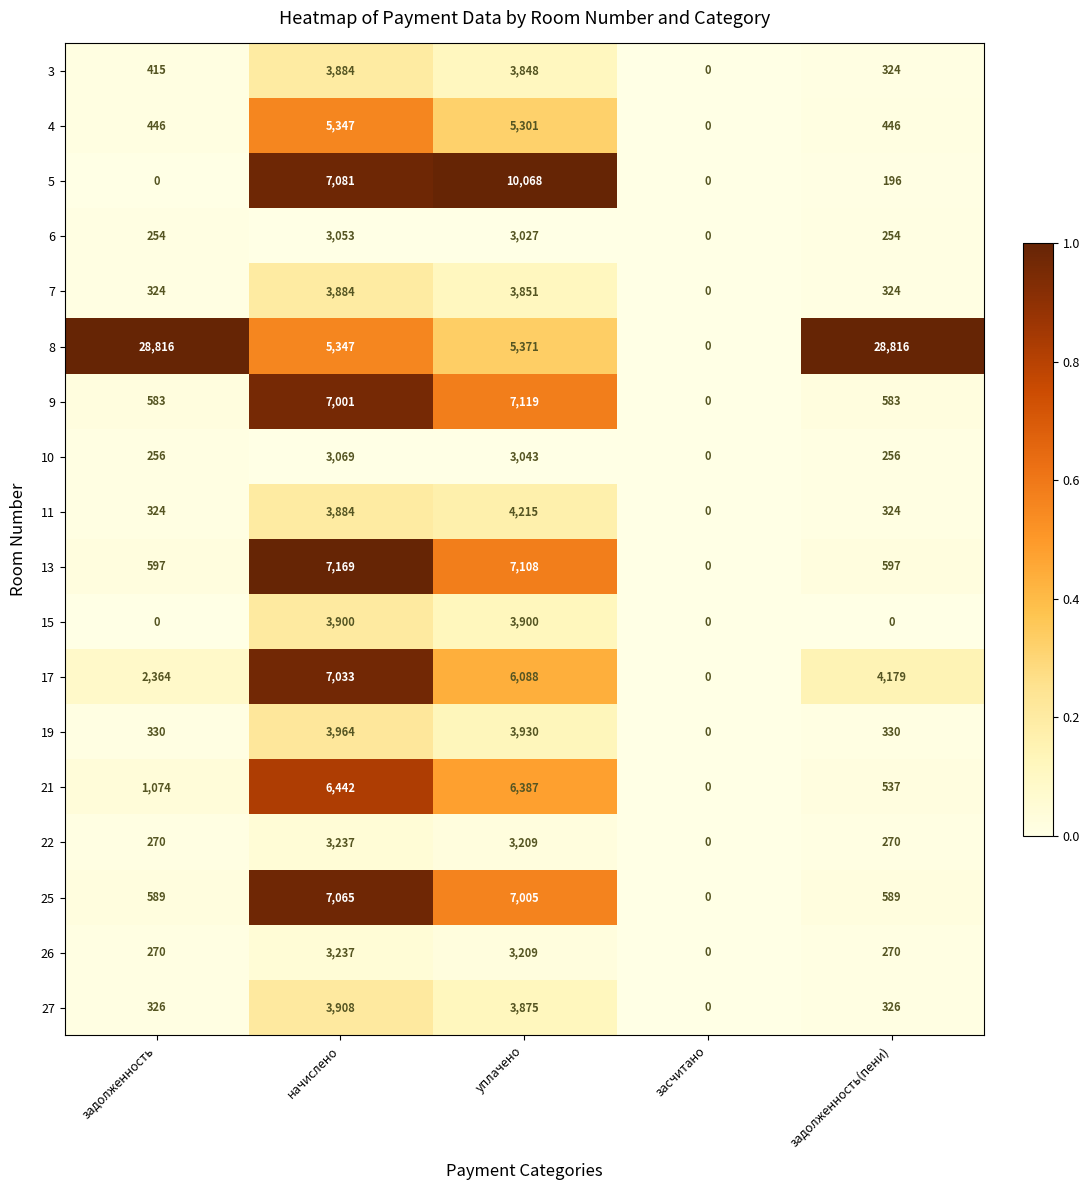

Is it true that 10 equals 167 at задолженность?

False